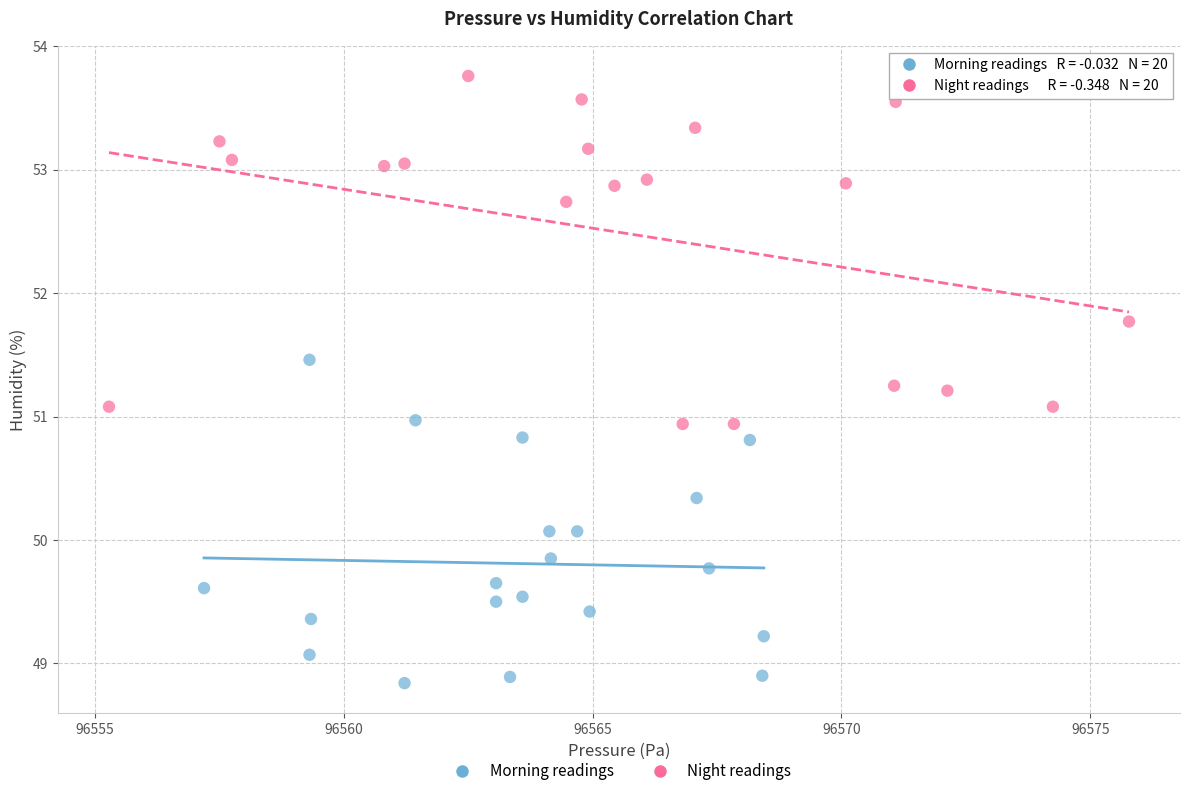

Which series reaches the minimum Y coordinate?

Morning readings